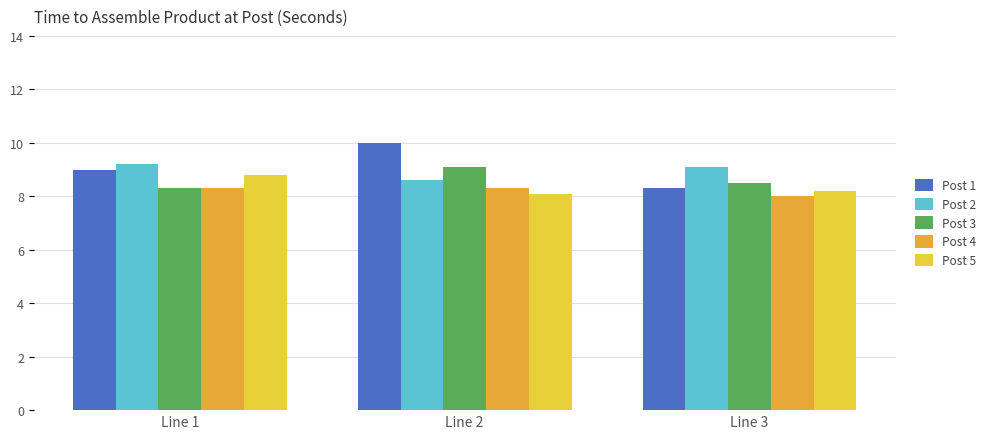

What is the spread (max minus min) of values at Line 2?

1.9